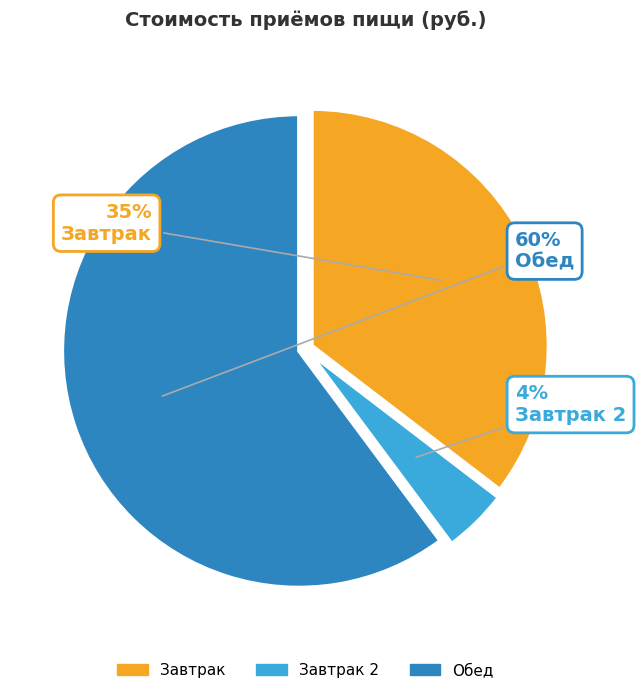

How many slices are in this pie chart?

3